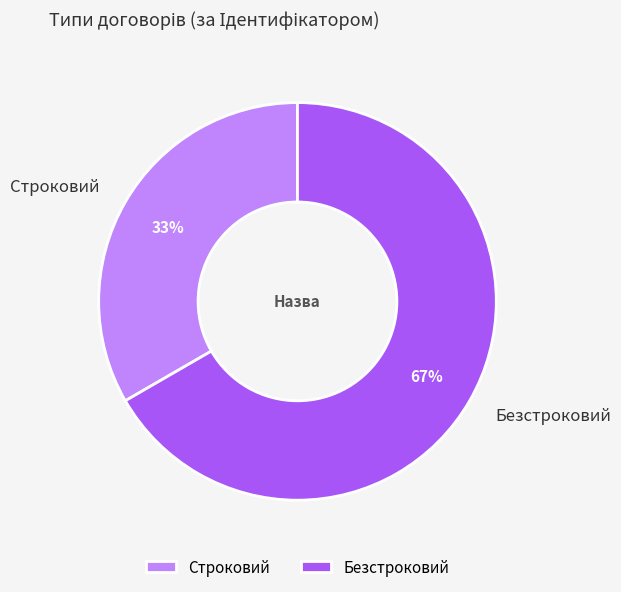

Between Безстроковий and Строковий, which is larger?

Безстроковий